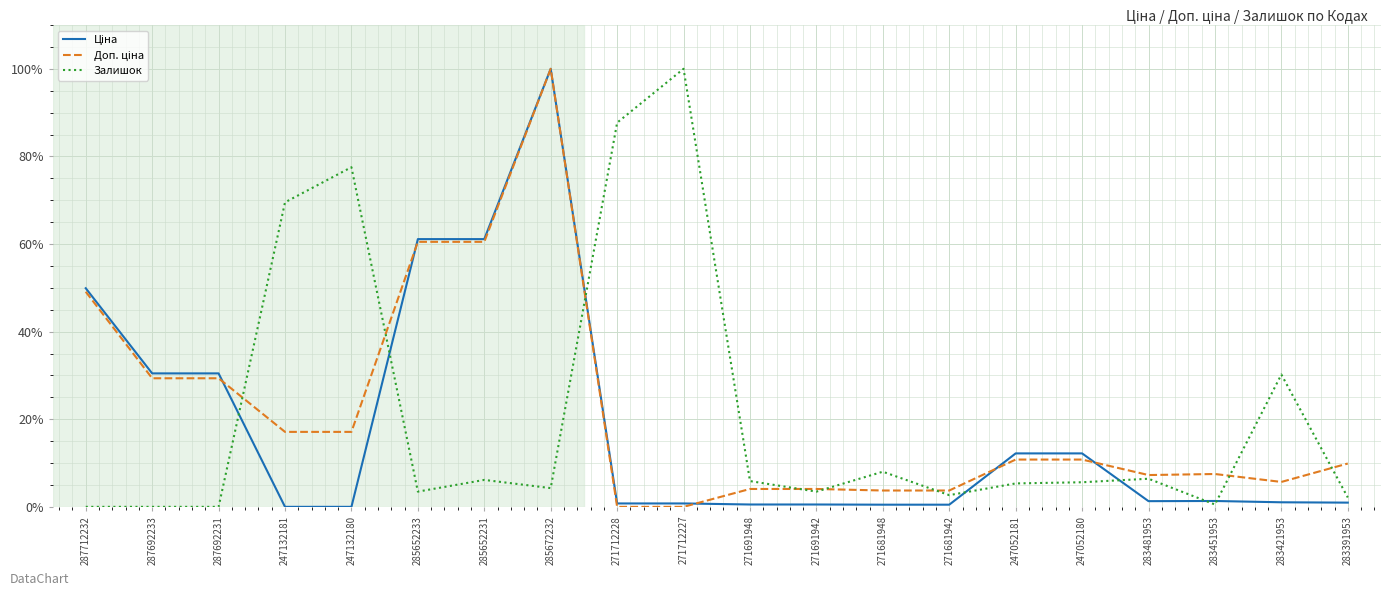

What is the total value across all series at 287692231?

59.8